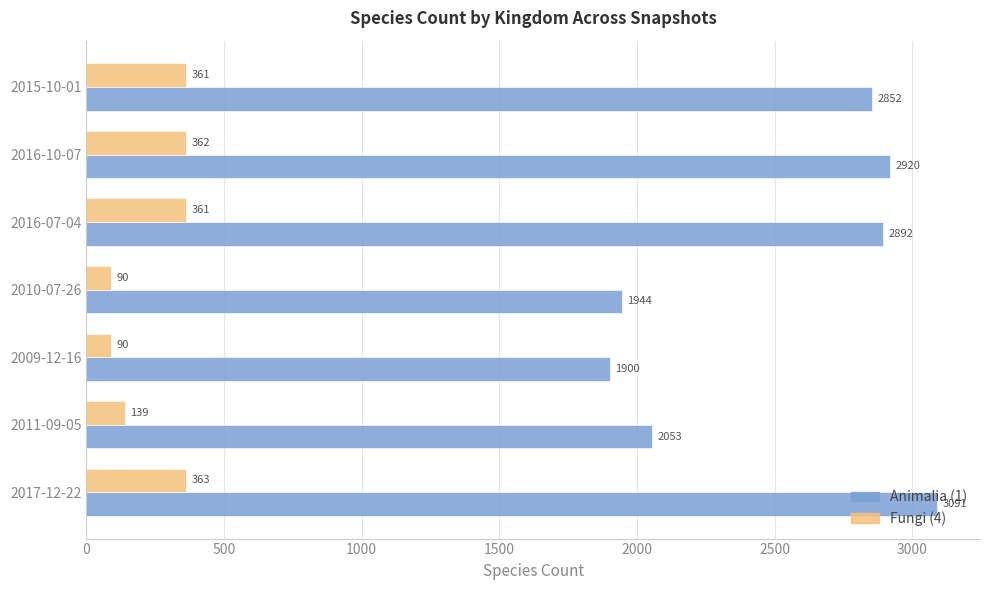

Between 2017-12-22 and 2015-10-01, which series saw the biggest shift?

Animalia (1)